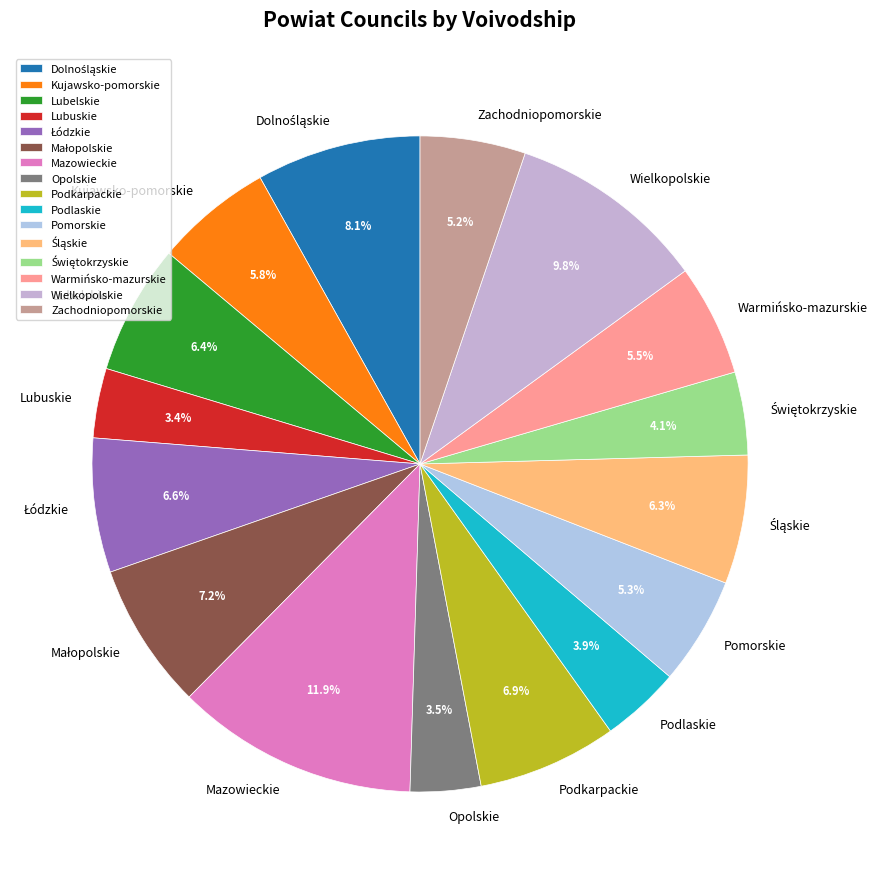

How many segments does this pie chart have?

16